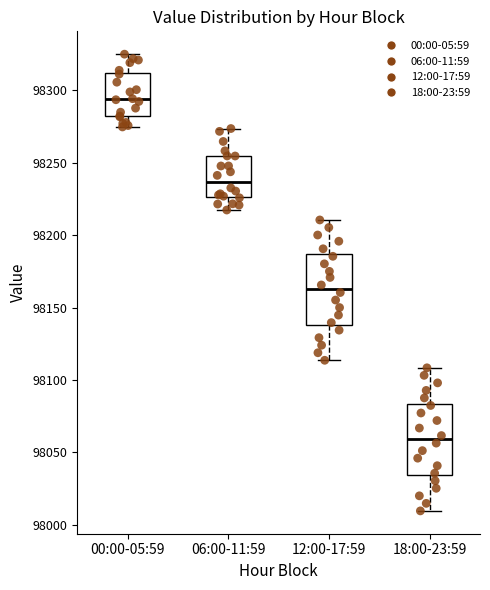

Which box has the highest median line?

00:00-05:59